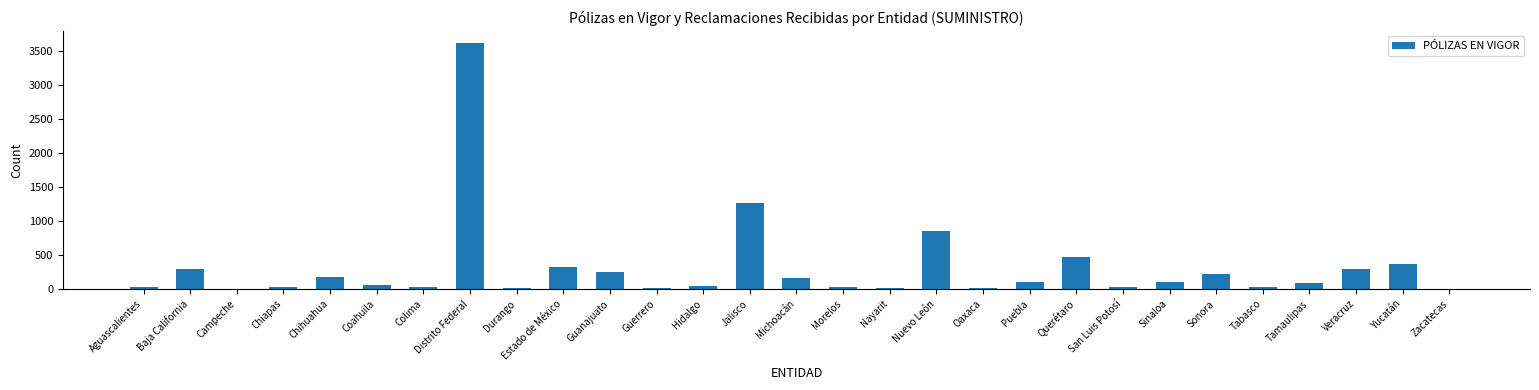

What is the greatest value displayed?

3609